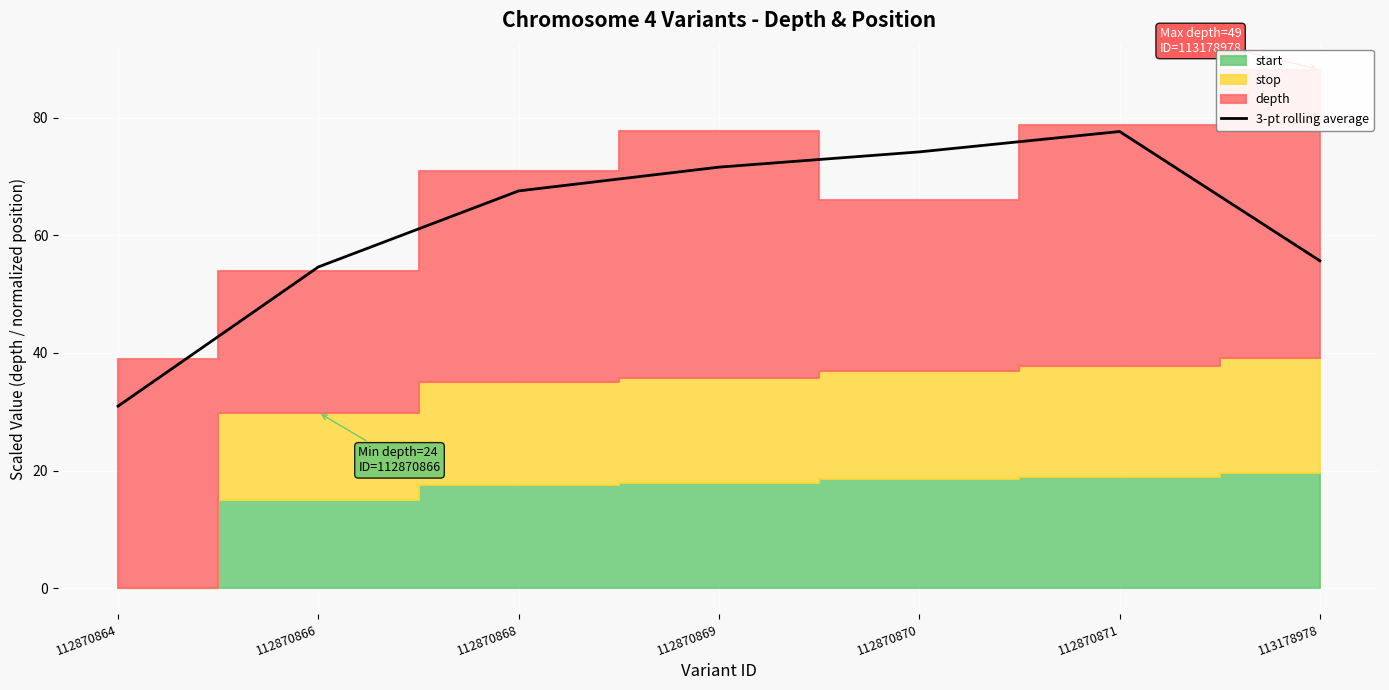

What is the change in value from 112870866 to 112870870?

+19.6